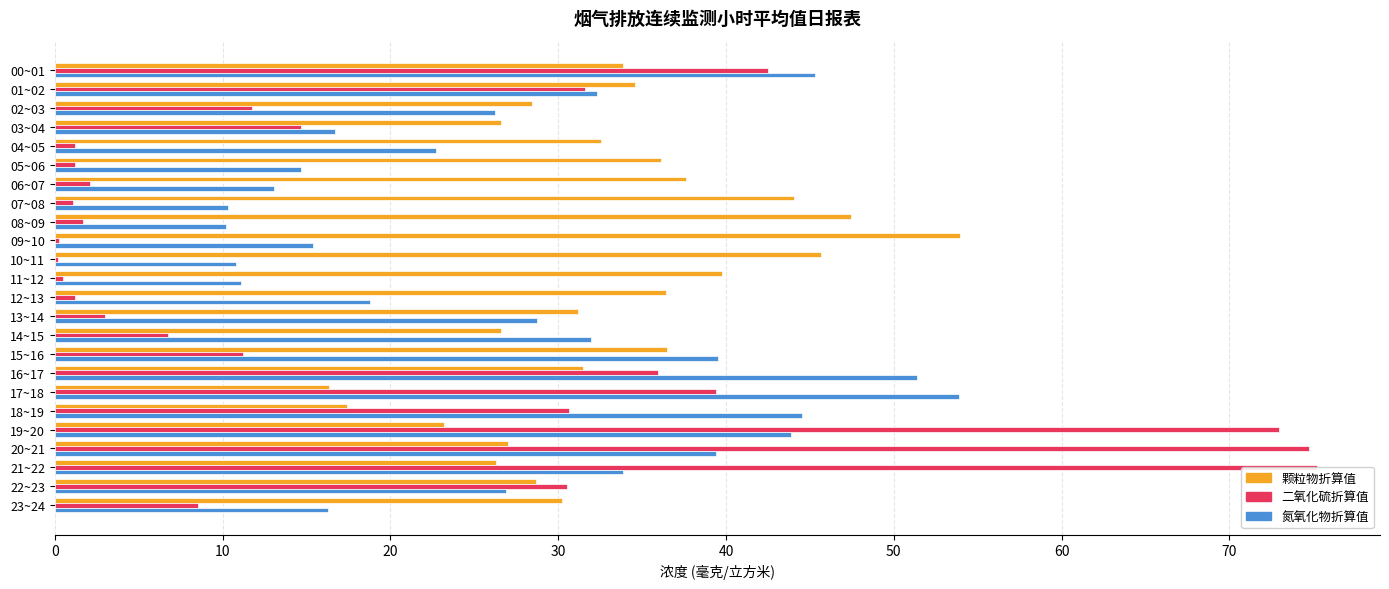

At which category does the chart reach its peak across all series?

21